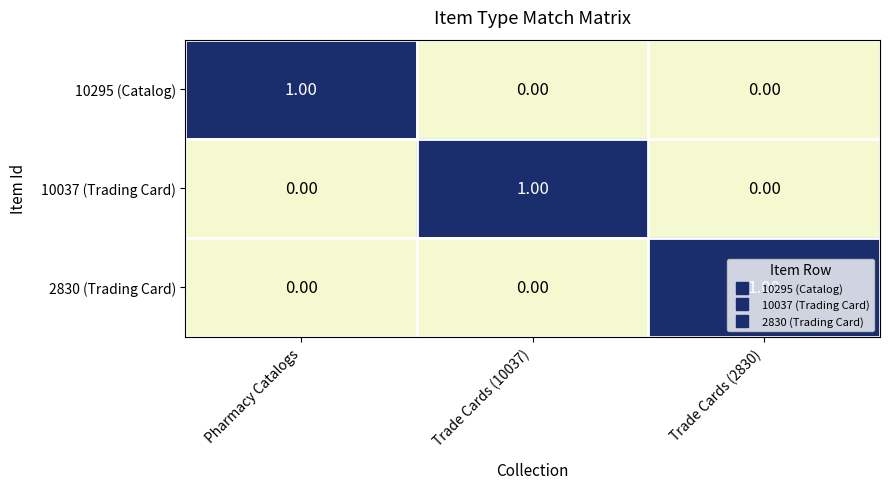

Which category has the highest value in the 10295 (Catalog) series?

Pharmacy Catalogs